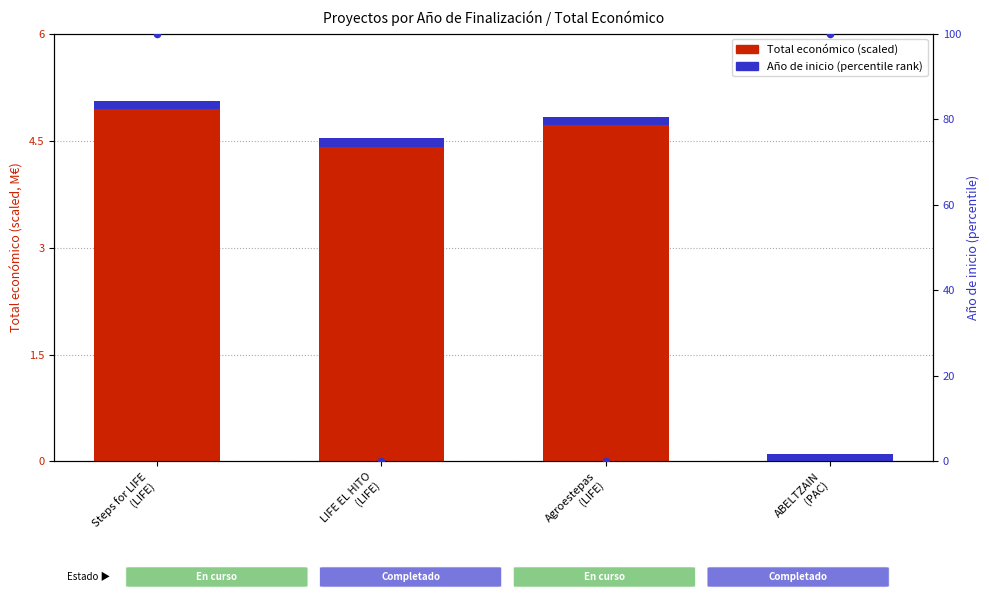

Which series contains the lowest Y value?

Año de inicio %